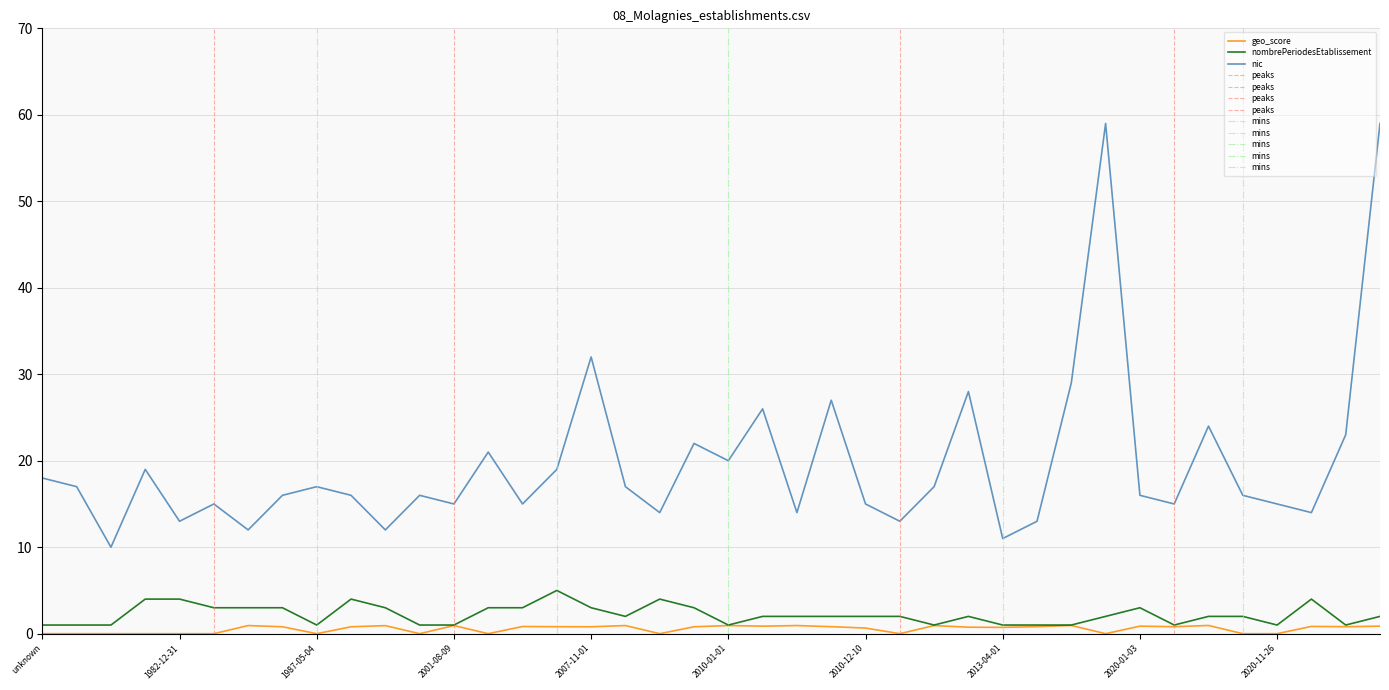

Where is nic nearest to the value 34?

2007-11-01